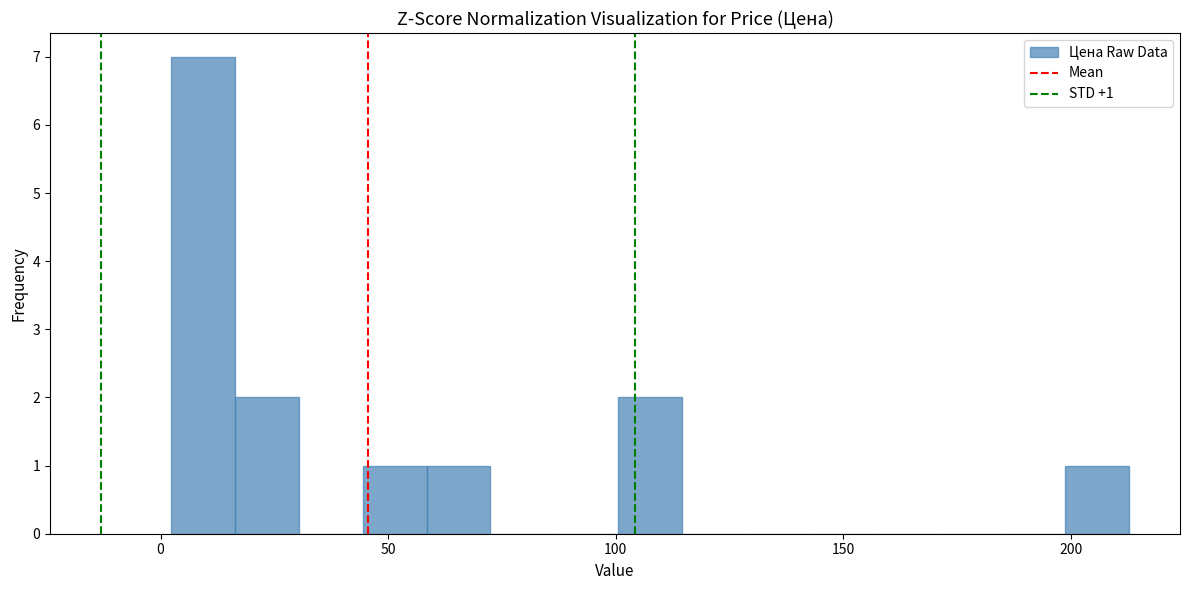

Around what value on the x-axis is the tallest bar? Give the approximate position of its centre, as read against the axis.

10